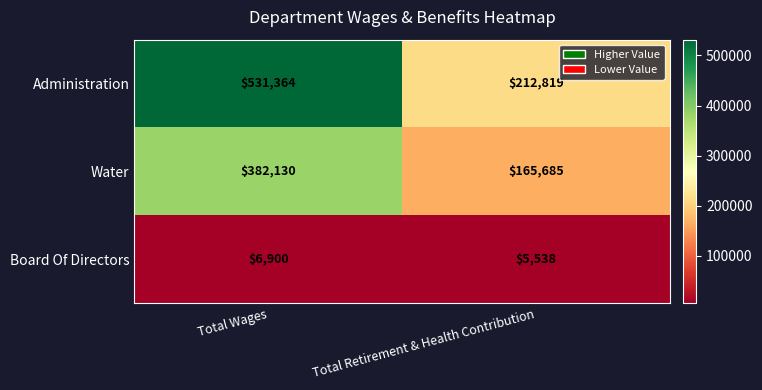

Is the value of Water at Total Wages greater than the value of Board Of Directors at Total Wages?

Yes